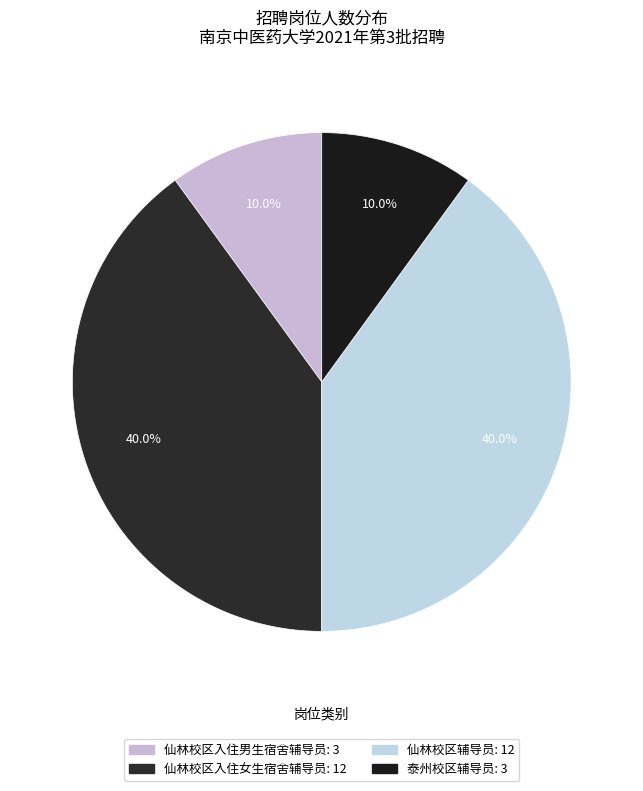

Combined, what portion of the pie is 仙林校区辅导员 and 仙林校区入住女生宿舍辅导员?

80.0%